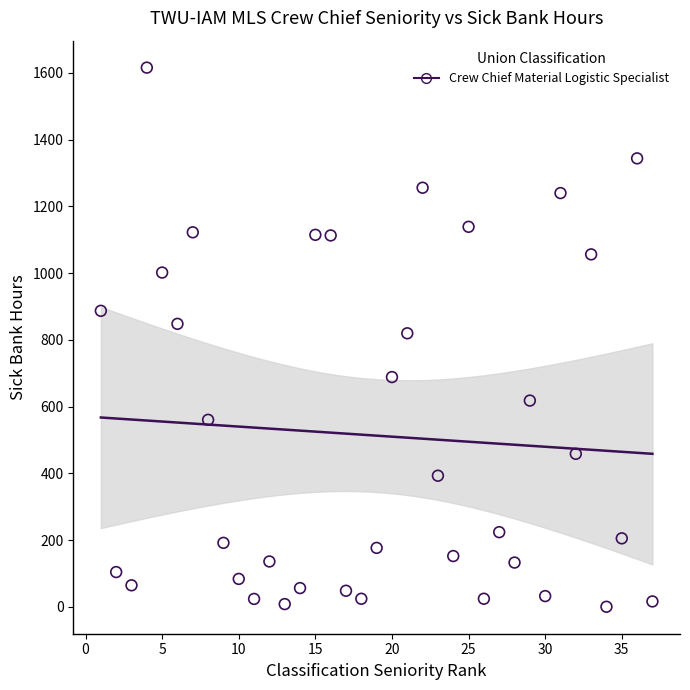

What is the range of X values (max minus min)?

36.0